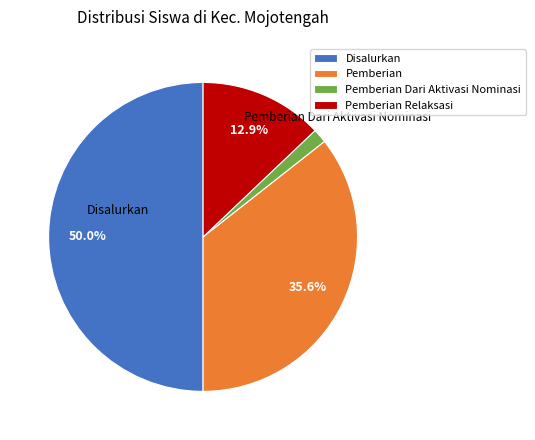

What is the smallest slice in the pie chart?

Pemberian Dari Aktivasi Nominasi